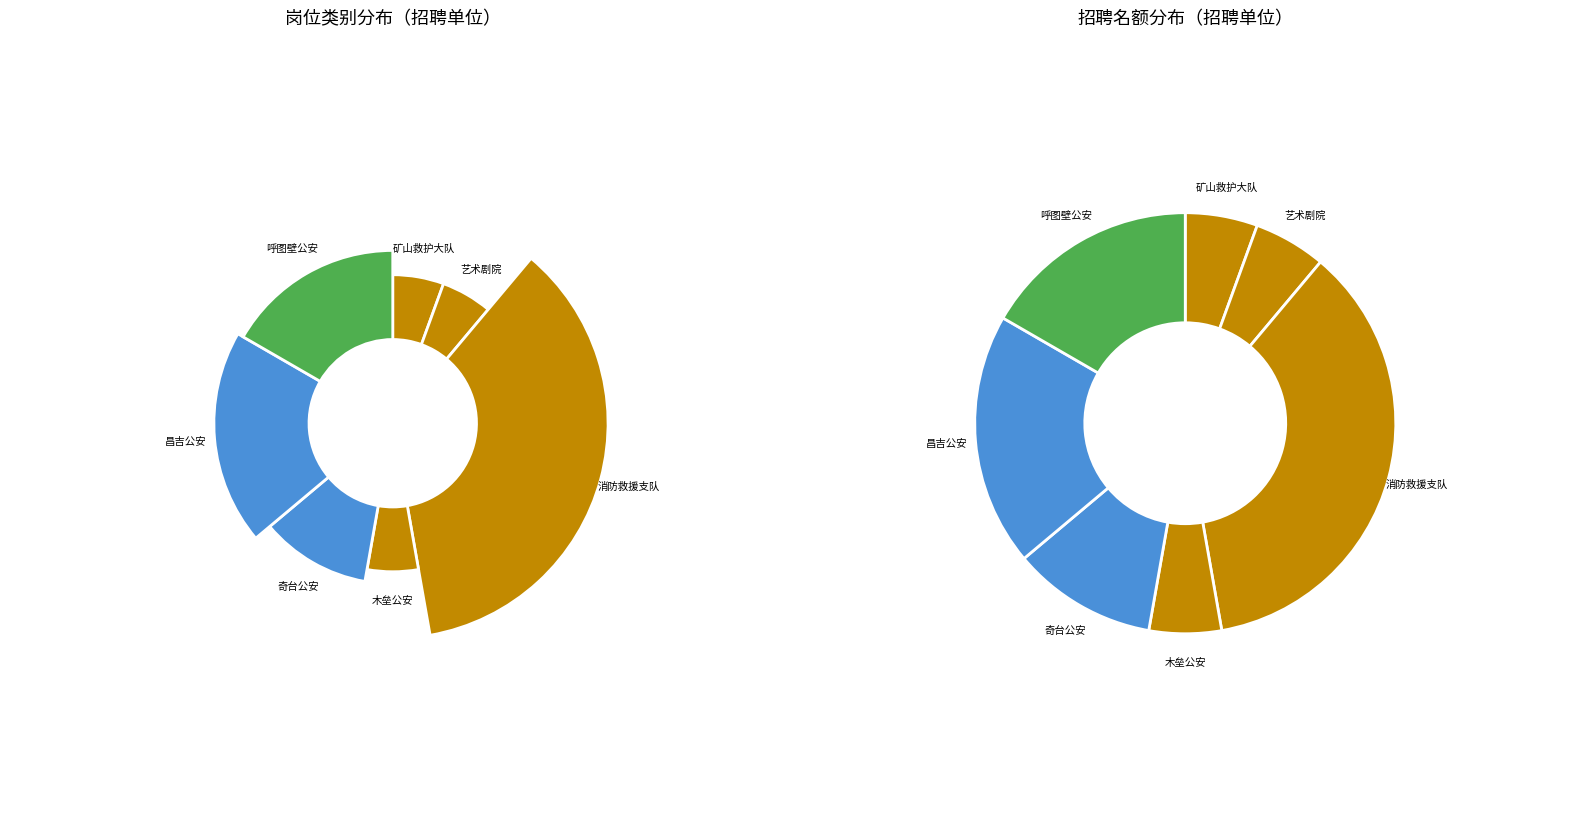

To the nearest percent, what is the average slice percentage?

14%